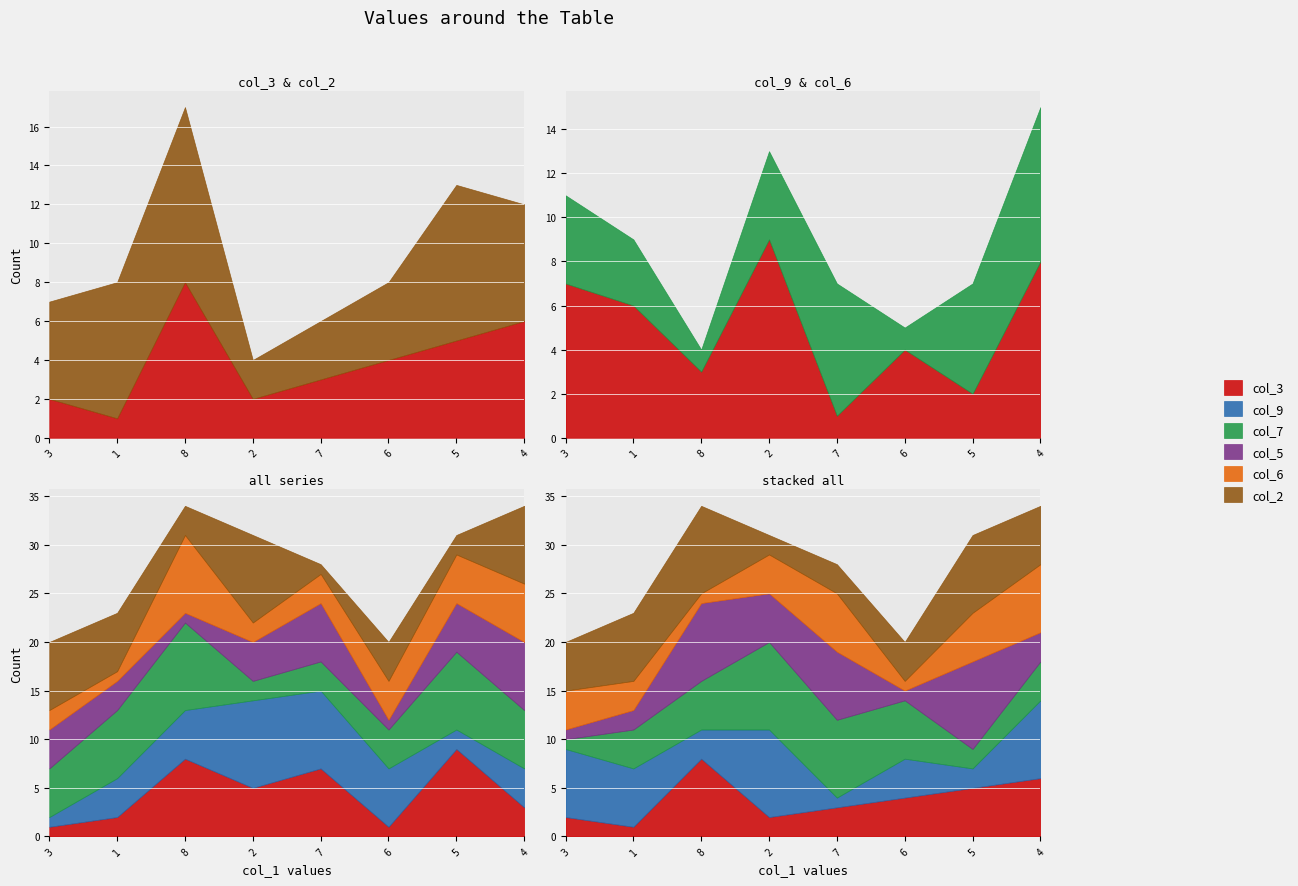

Reading left to right, list all the values displayed in this chart.

col_3: 2	1	8	2	3	4	5	6
col_9: 7	6	3	9	1	4	2	8
col_5: 1	2	8	5	7	1	9	3
col_6: 4	3	1	4	6	1	5	7
col_7: 1	4	5	9	8	6	2	4
col_2: 5	7	9	2	3	4	8	6